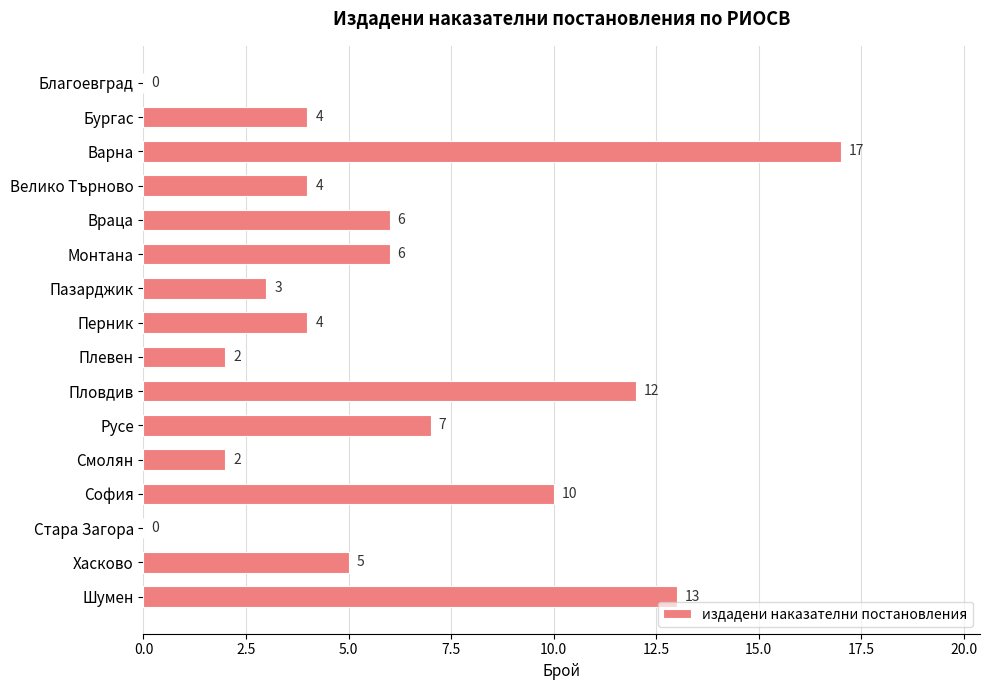

How many distinct data groups are displayed?

1